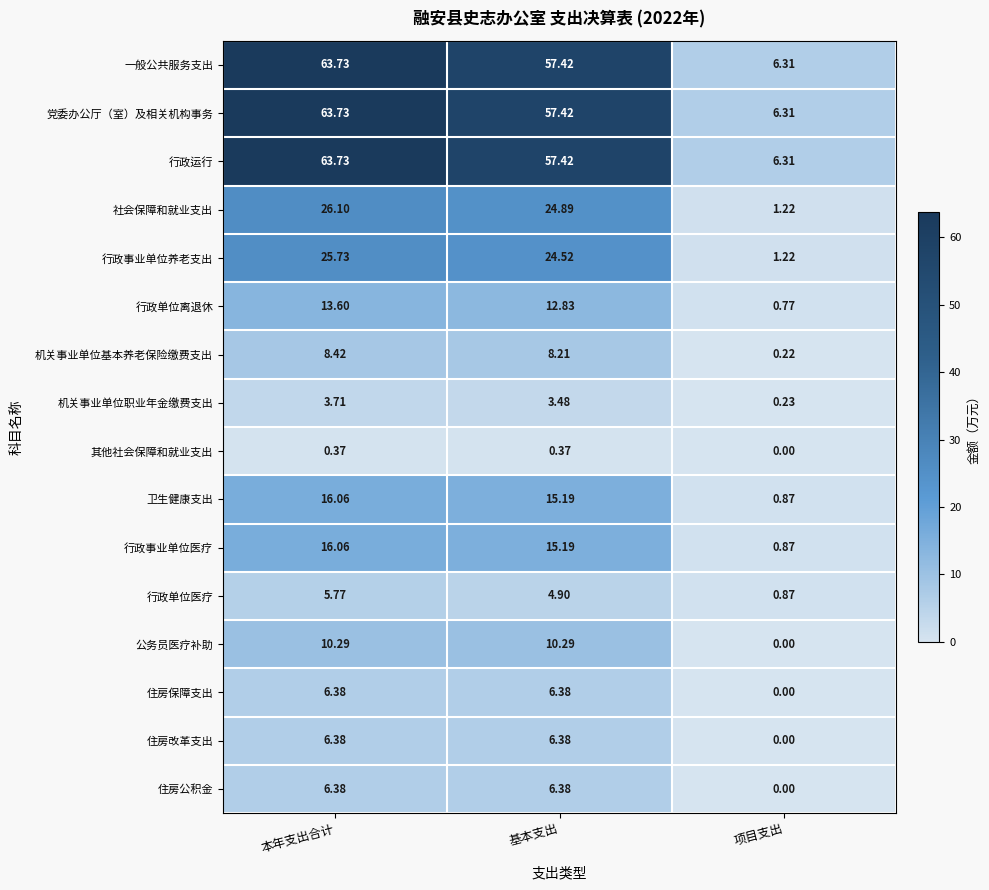

List the labels in order of 社会保障和就业支出 value, largest first.

本年支出合计, 基本支出, 项目支出